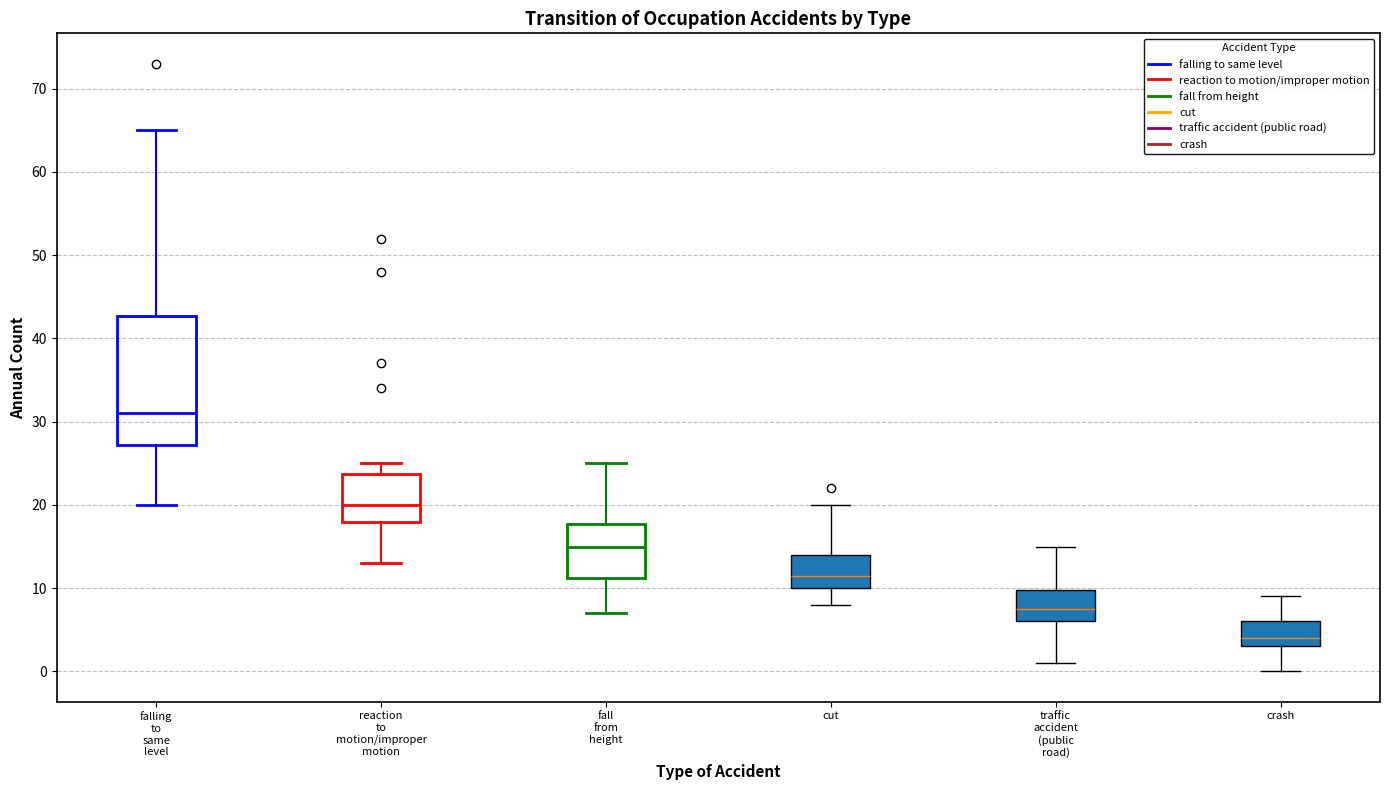

Which box has the lowest median line?

crash